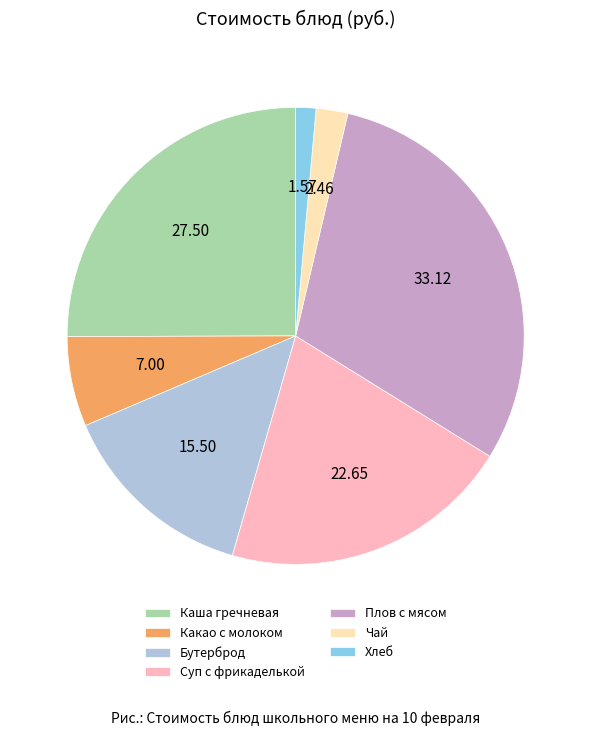

Rank the categories by value from lowest to highest.

Хлеб, Чай, Какао с молоком, Бутерброд, Суп с фрикаделькой, Каша гречневая, Плов с мясом